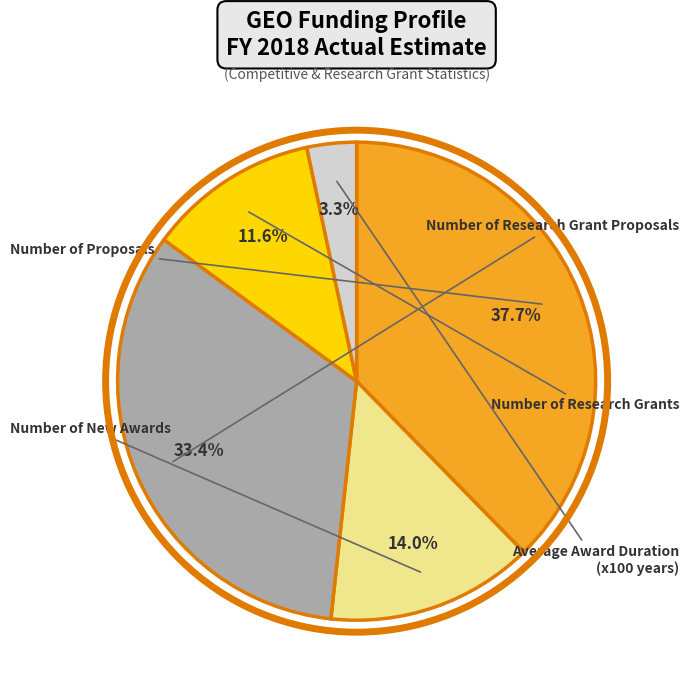

To the nearest percent, what is the average slice percentage?

20%